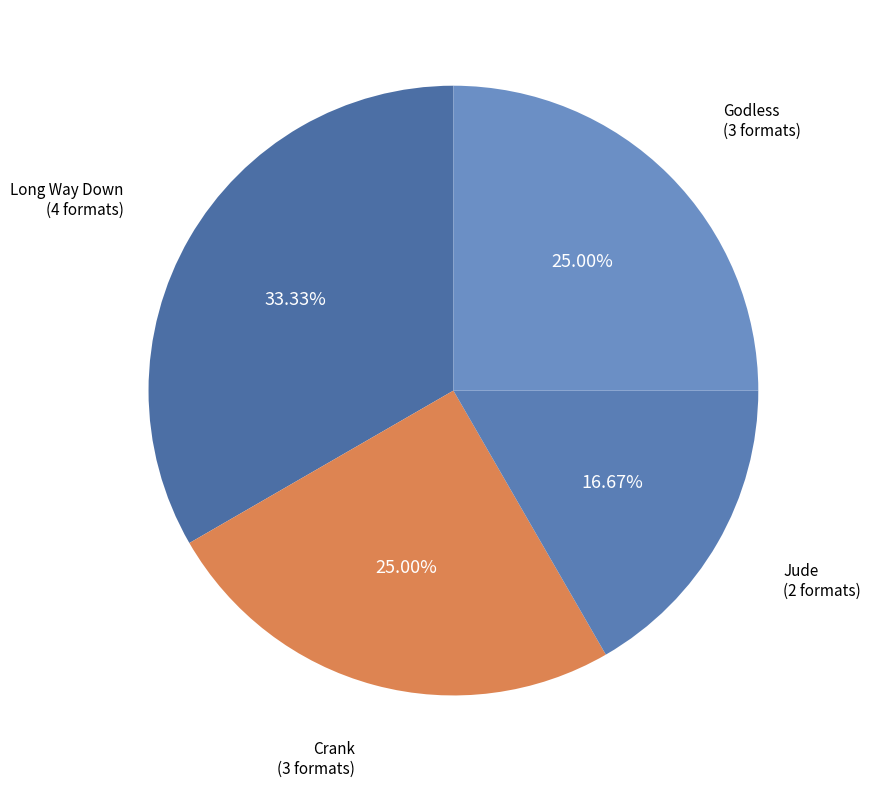

To the nearest percent, what portion does Godless represent?

25%